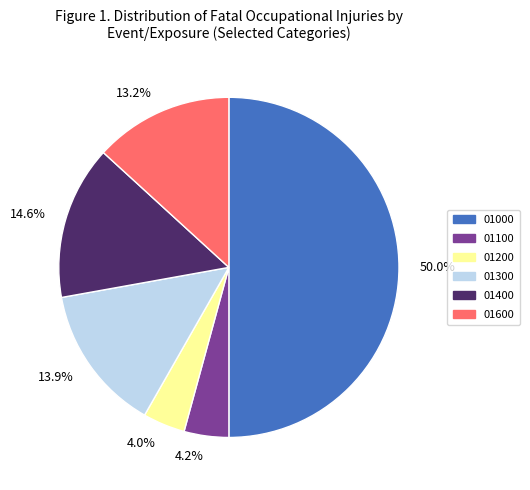

Combined, do 13.2% and 4.0% account for over 50%?

No